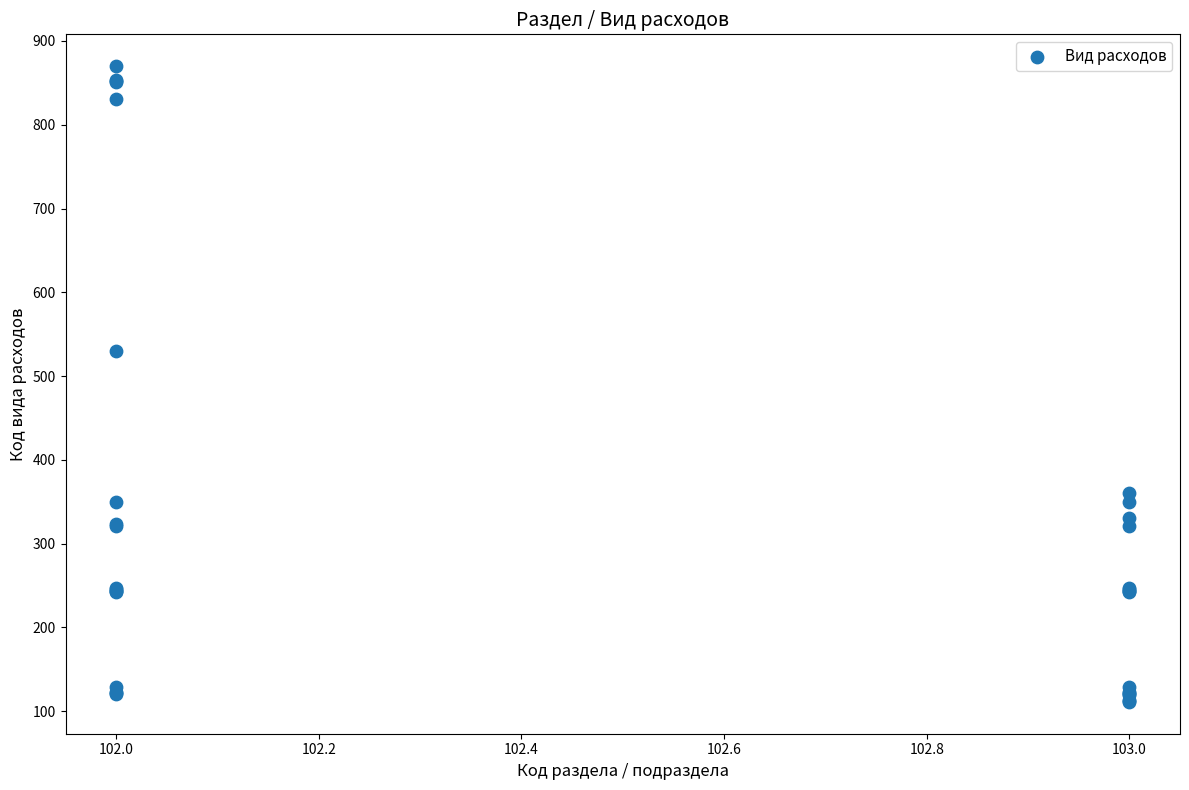

What Y value in the scatter plot is closest to 490?

530